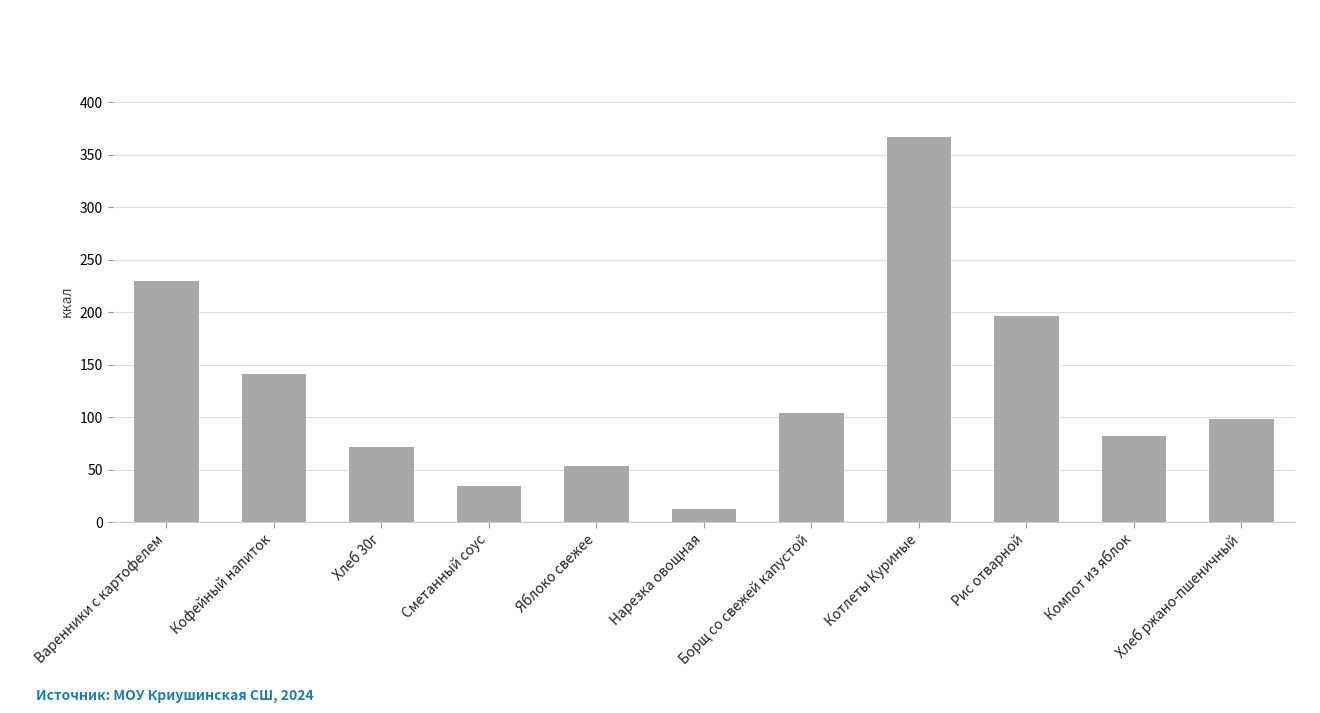

Rank the categories by value from highest to lowest.

Котлеты Куриные, Варенники с картофелем, Рис отварной, Кофейный напиток, Борщ со свежей капустой, Хлеб ржано-пшеничный, Компот из яблок, Хлеб 30г, Яблоко свежее, Сметанный соус, Нарезка овощная